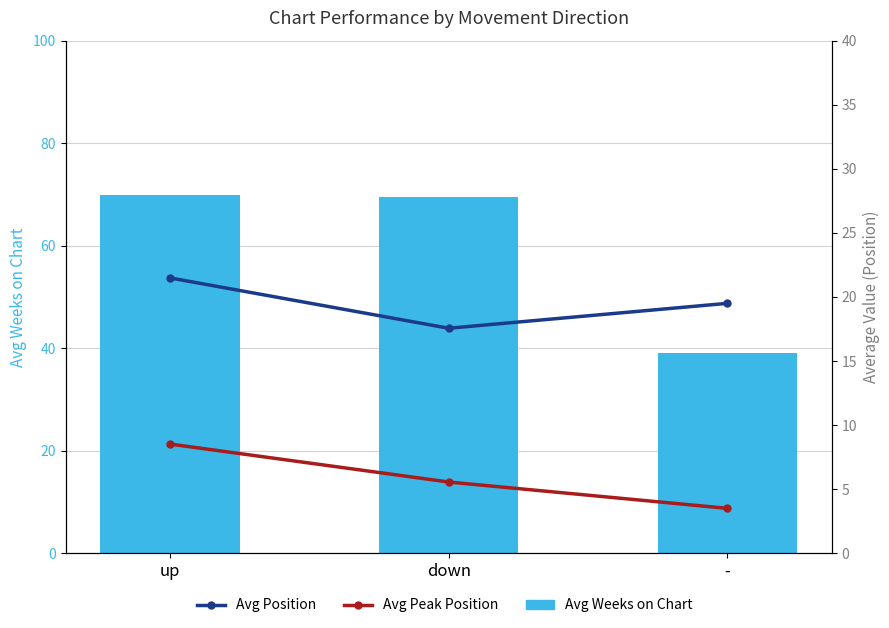

What position from the right is down?

2